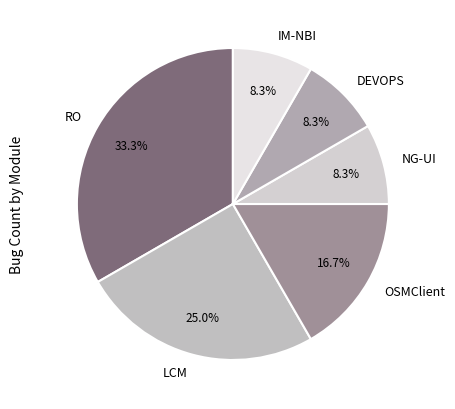

Combined, what portion of the pie is LCM and DEVOPS?

33.3%